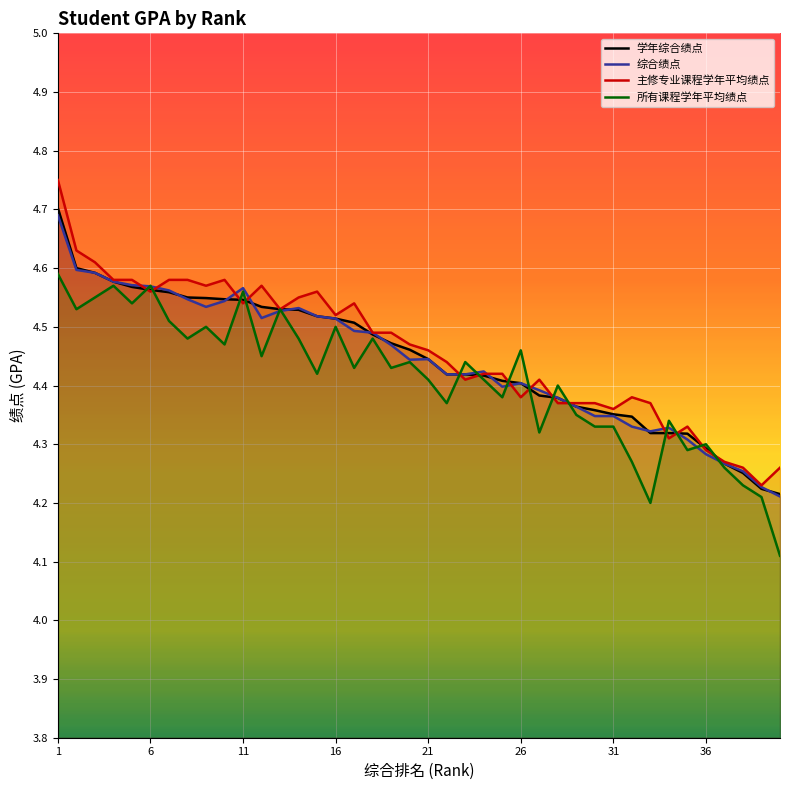

At which label does 综合绩点 reach its peak?

1